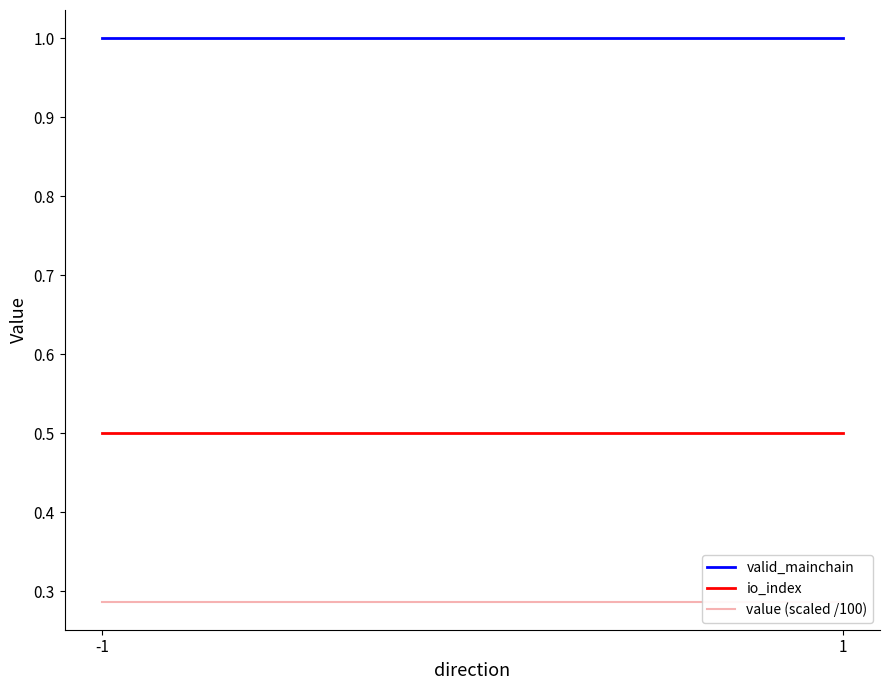

Which series has the largest range (max minus min)?

valid_mainchain